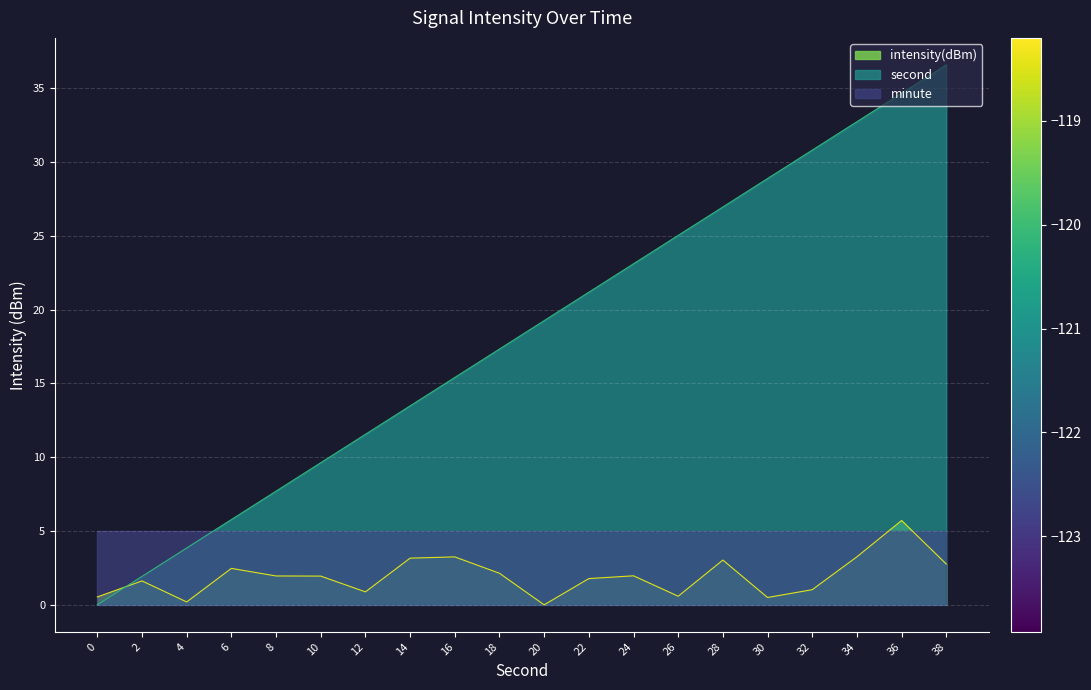

What is the sum of all second values?

365.9